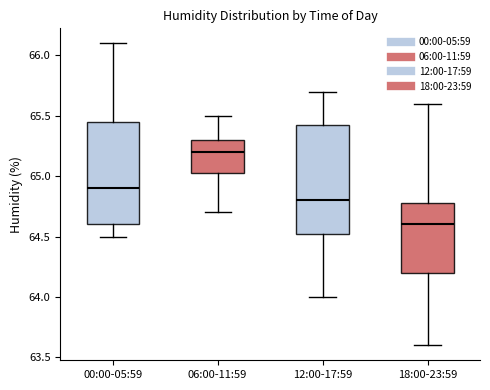

Where does the upper whisker of the box for 18:00-23:59 end on the y-axis? The values are not printed on the chart, so give them approximately, as read against the axis.

65.60